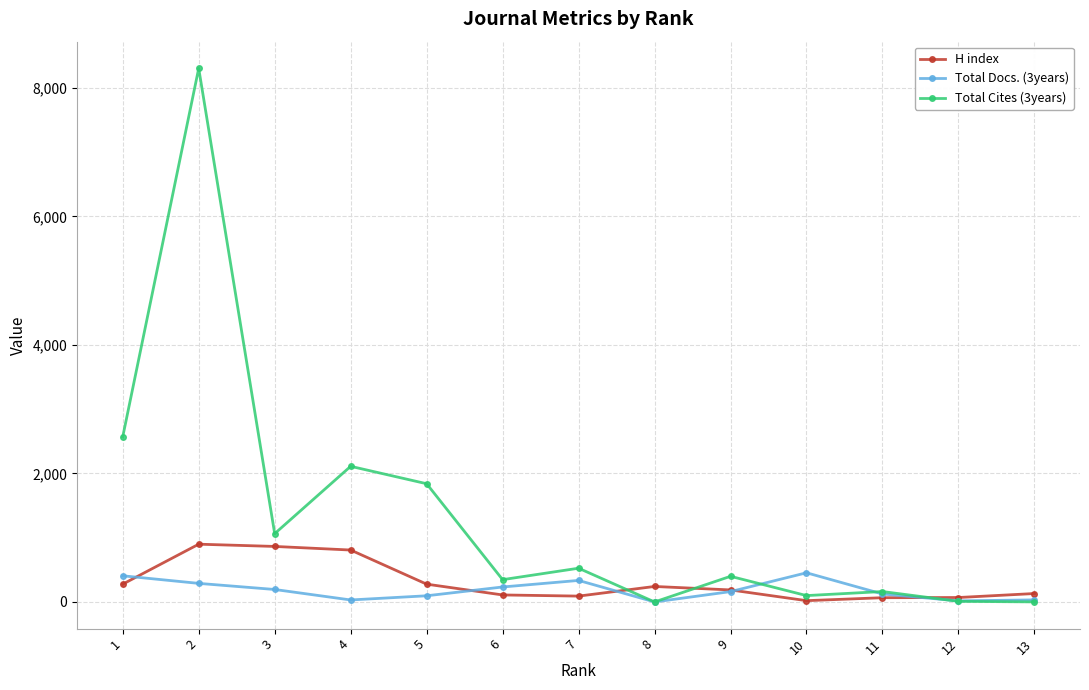

Count the number of data series in this chart.

3